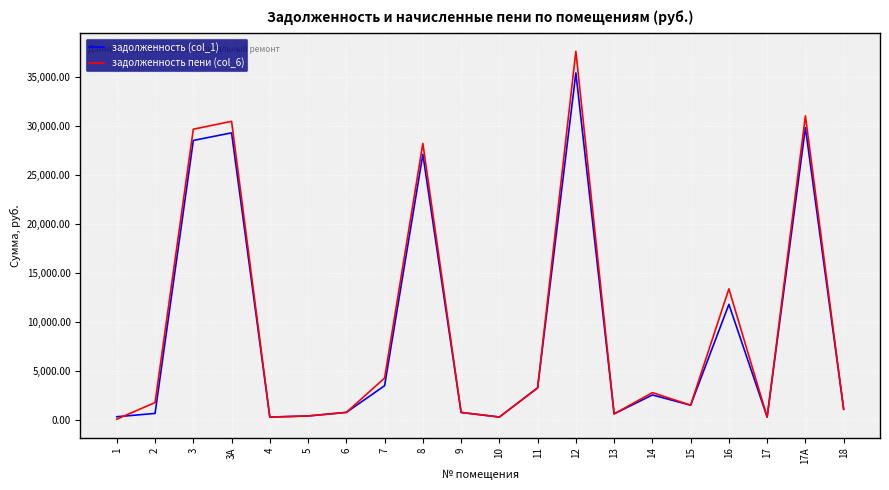

What are all the series names shown in the legend?

задолженность (col_1), задолженность пени (col_6)